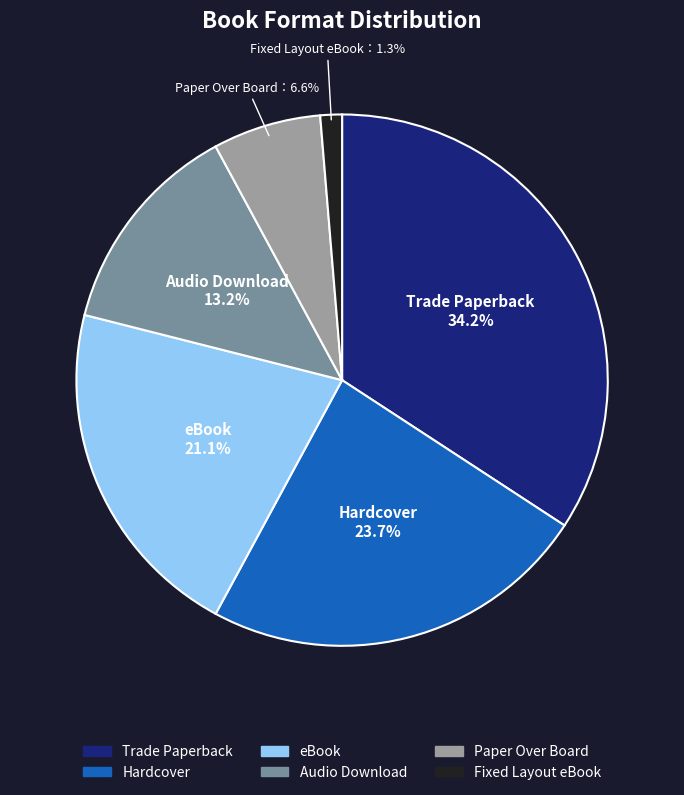

Which category has the biggest portion of the pie?

Trade Paperback